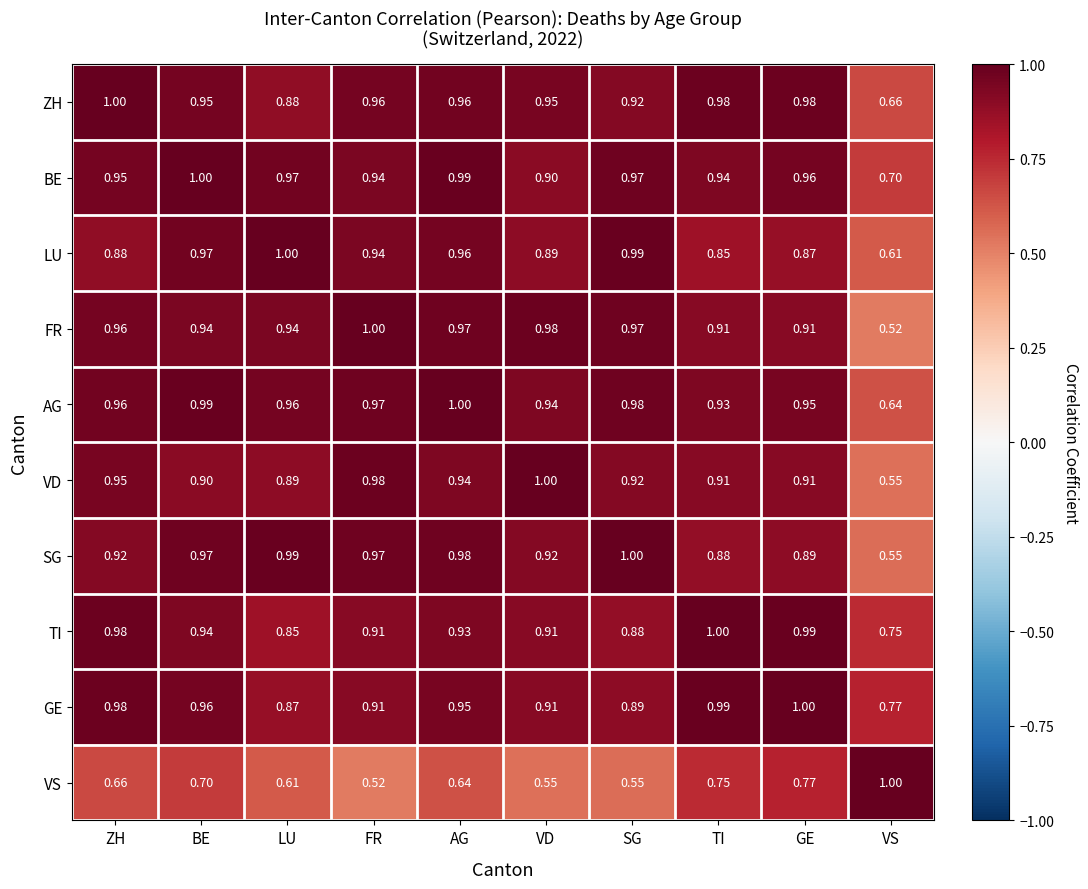

At which label does TI reach its peak?

TI